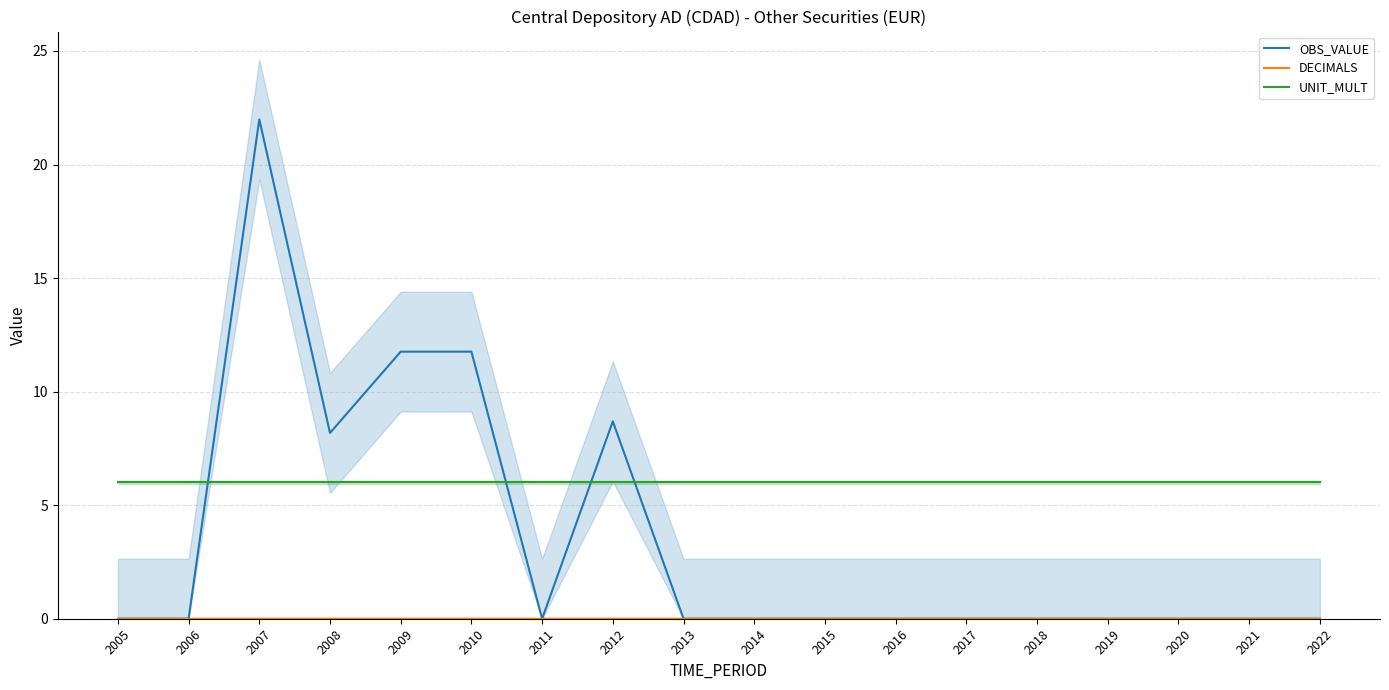

How many distinct data groups are displayed?

3